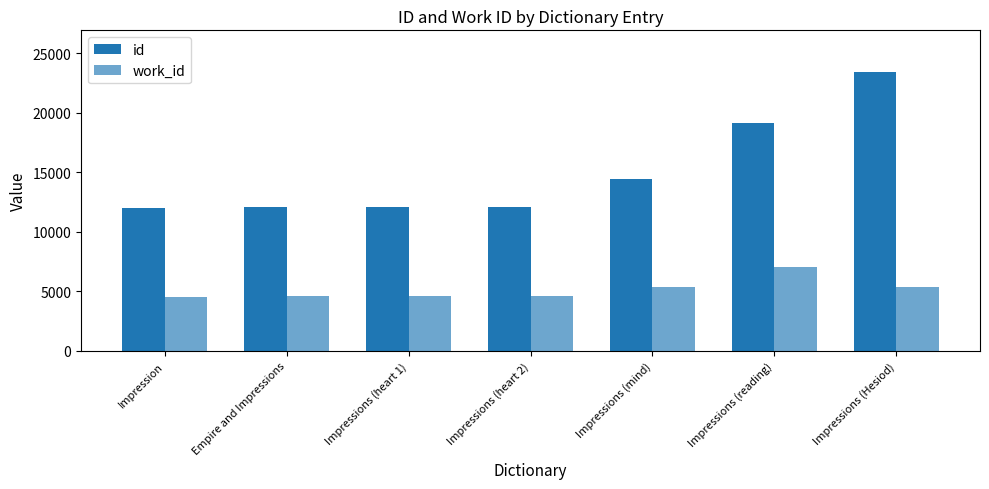

Which category has the highest value in the work_id series?

Impressions (reading)